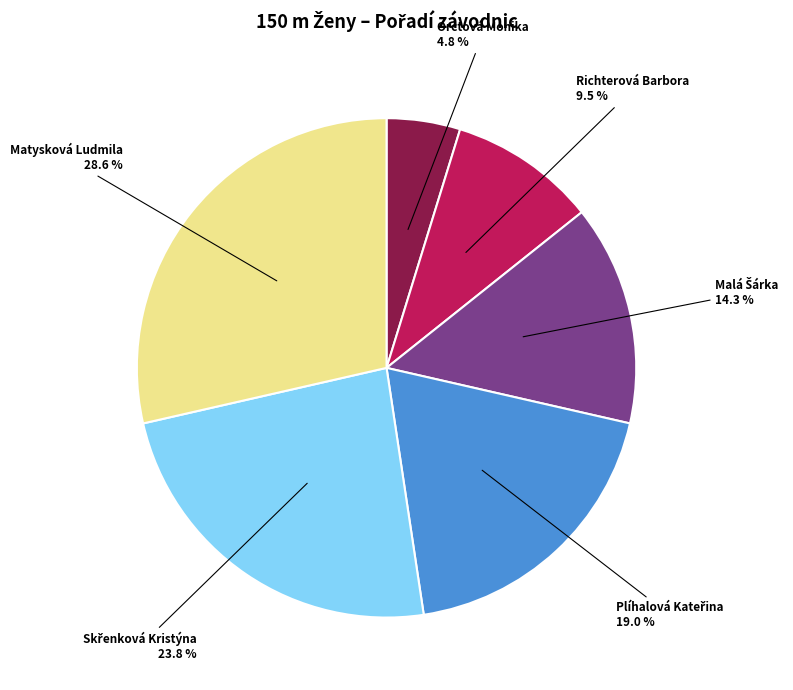

Is there a majority slice in this chart?

No